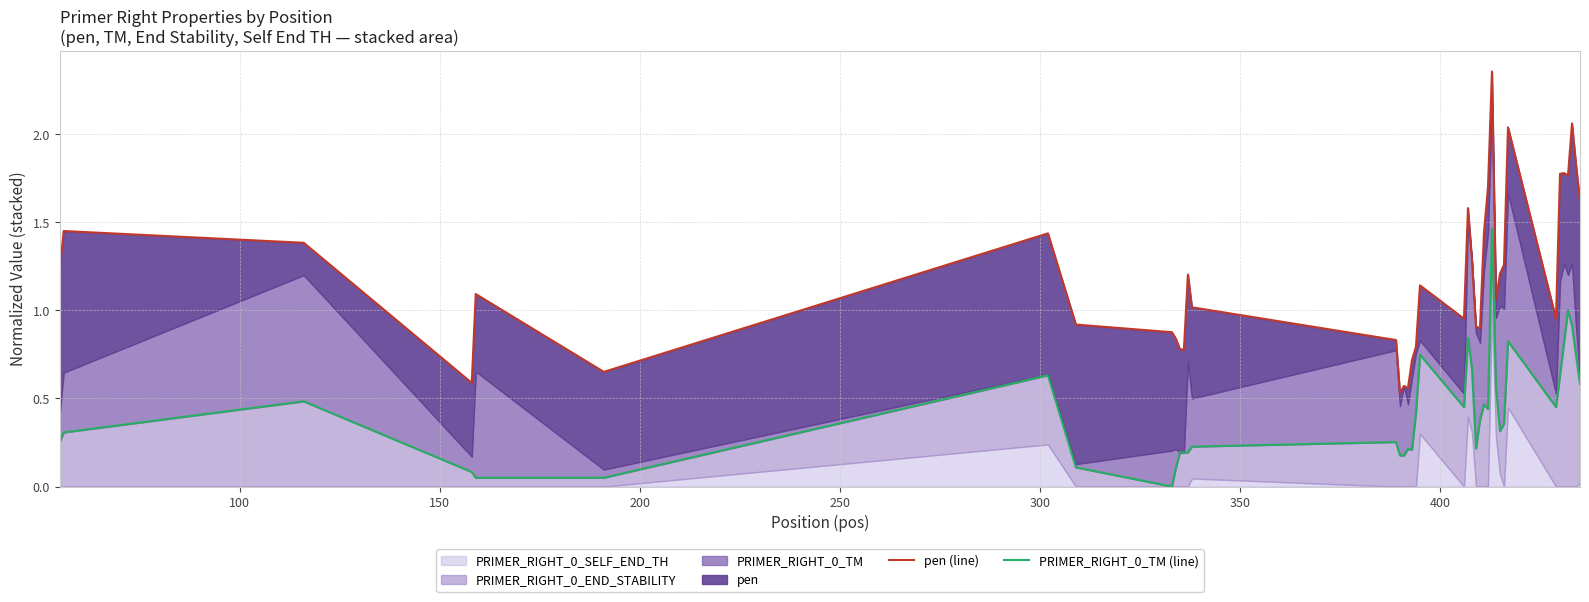

True or false: PRIMER_RIGHT_0_TM (line) has a value of 0.4 at 30.

False